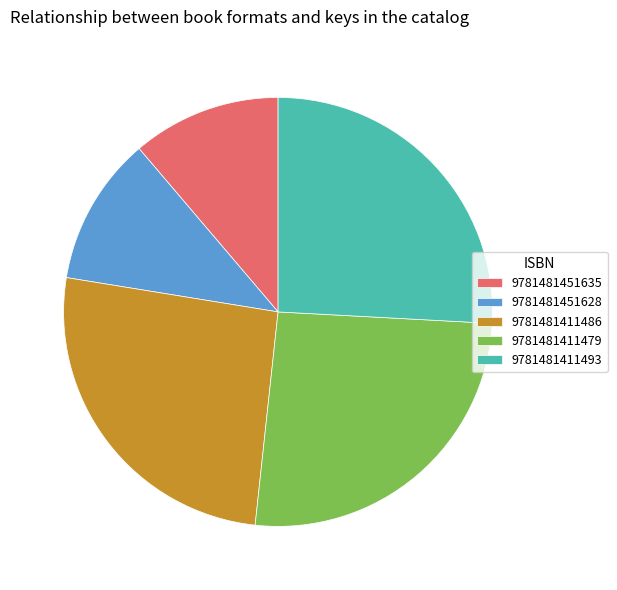

Is it true that 9781481411479 is 14% of the pie?

False